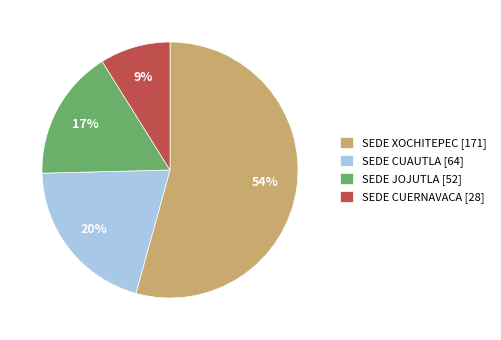

Which has a higher value, SEDE CUAUTLA or SEDE XOCHITEPEC?

SEDE XOCHITEPEC